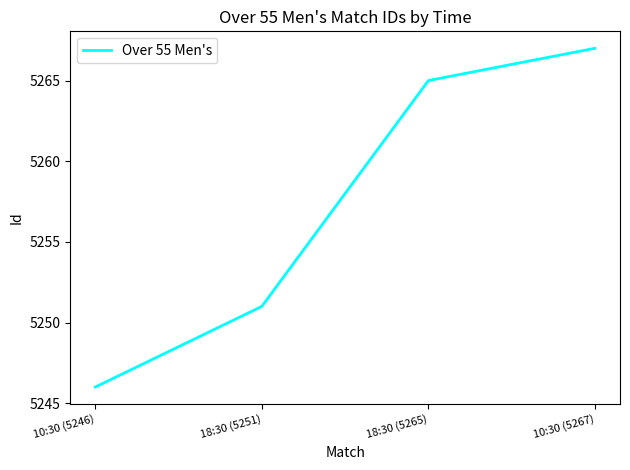

Which category has the highest value across all series?

10:30 (5267)